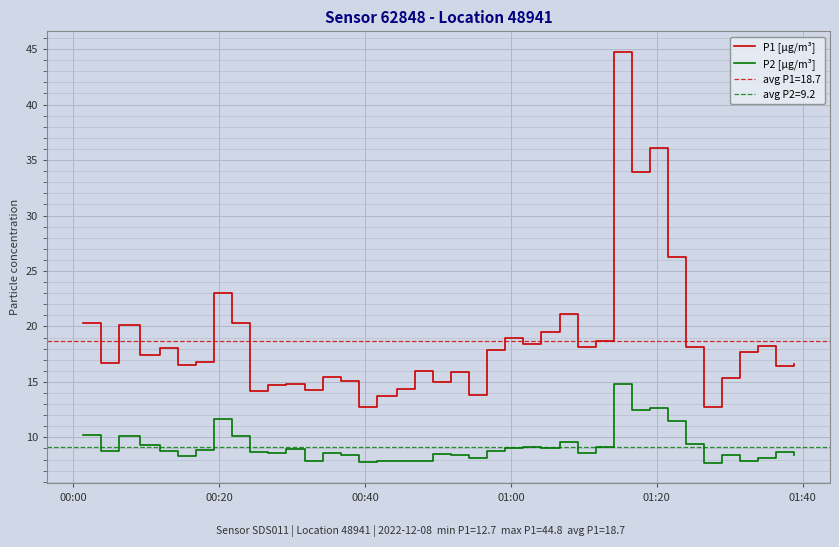

What is the lowest value of the P2 [µg/m³] series?

7.7